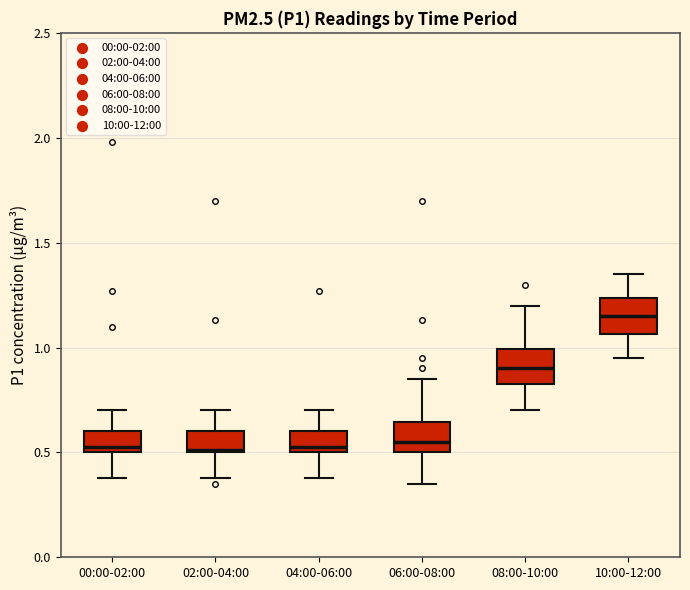

Reading left to right, transcribe this box plot: for each box, give where its median line is, the range the box spans, and where its two whiskers end, as read against the y-axis. The values are not printed on the chart, so give them approximately, as read against the axis.

00:00-02:00: median 0.55, box 0.50 to 0.60, whiskers 0.40 to 0.70
02:00-04:00: median 0.50, box 0.50 to 0.60, whiskers 0.40 to 0.70
04:00-06:00: median 0.55, box 0.50 to 0.60, whiskers 0.40 to 0.70
06:00-08:00: median 0.55, box 0.50 to 0.65, whiskers 0.35 to 0.85
08:00-10:00: median 0.90, box 0.85 to 1.00, whiskers 0.70 to 1.20
10:00-12:00: median 1.15, box 1.05 to 1.25, whiskers 0.95 to 1.35